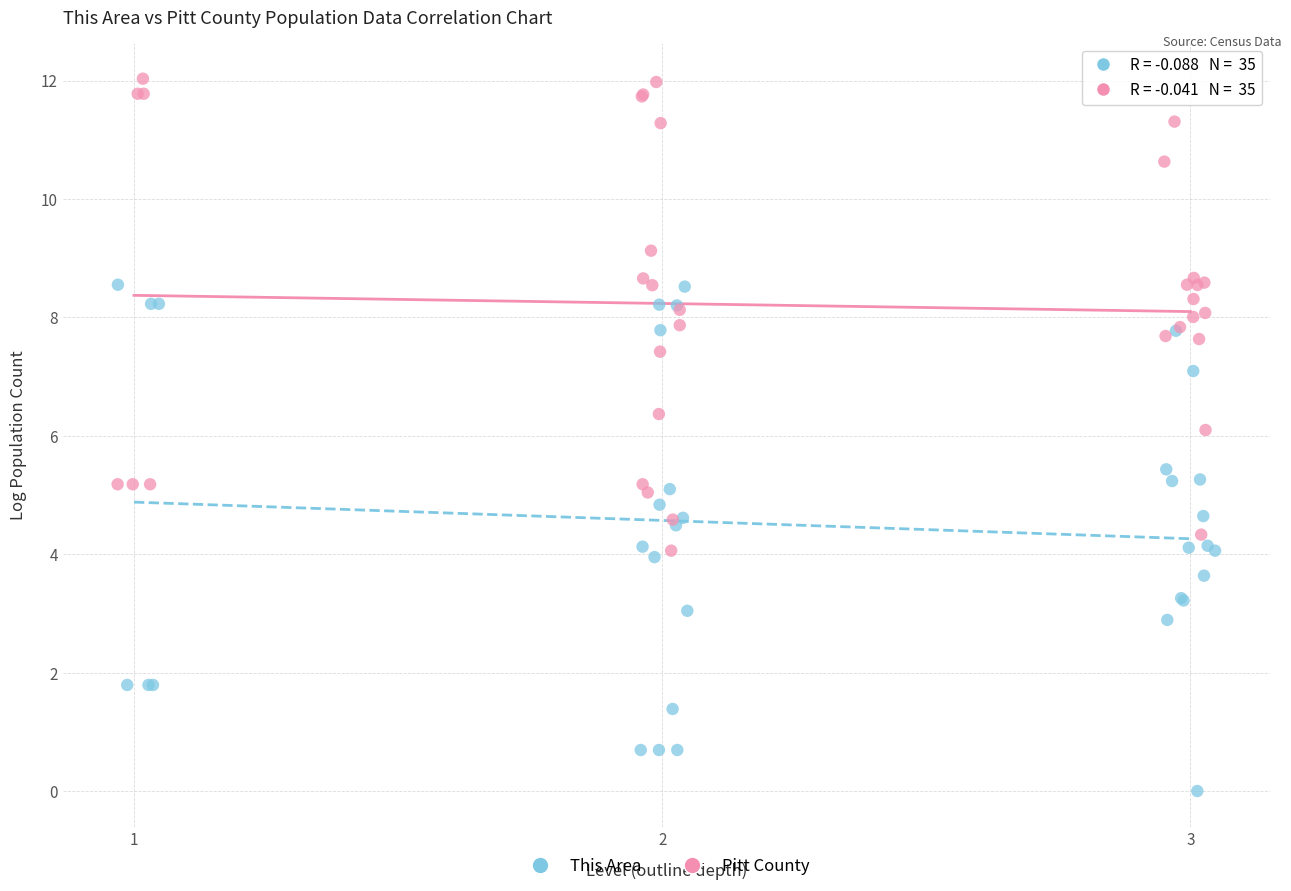

What are all the series names shown in the legend?

This Area, Pitt County